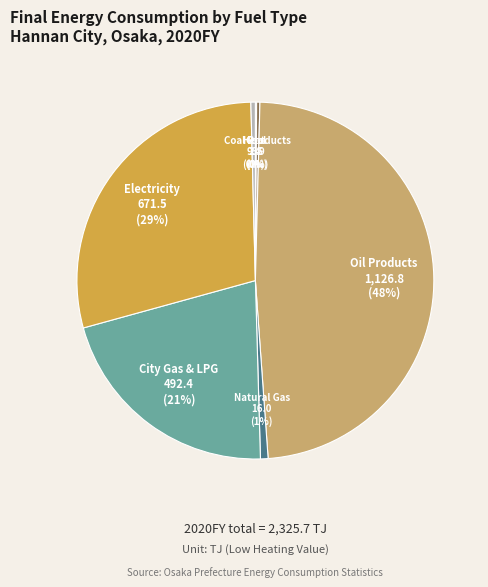

Does Electricity account for over 50% of the chart?

No